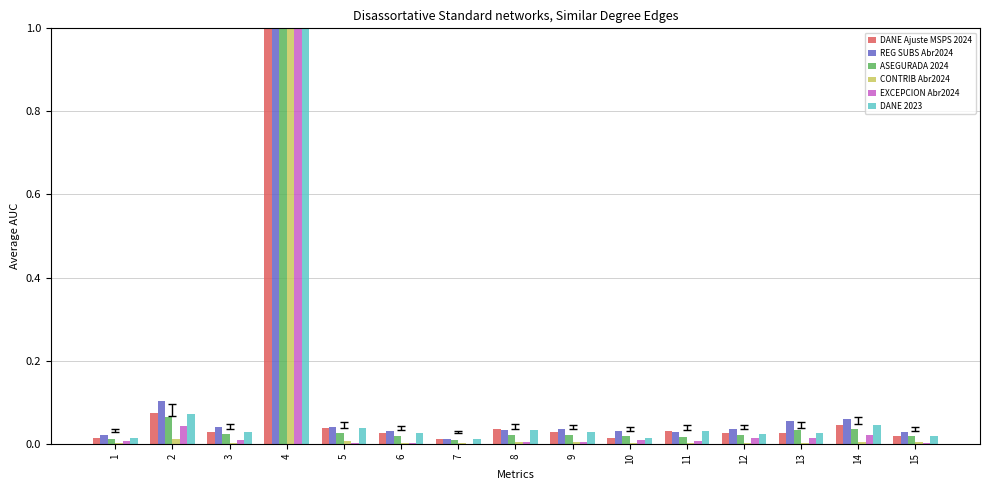

At which category is the sum across all series the highest?

4